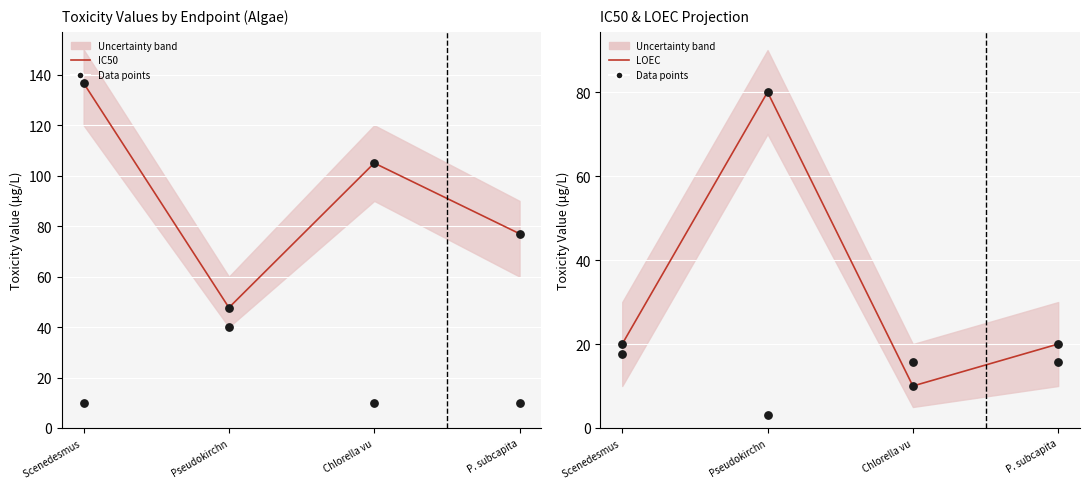

What is the total value across all series at P. subcapita?

219.8